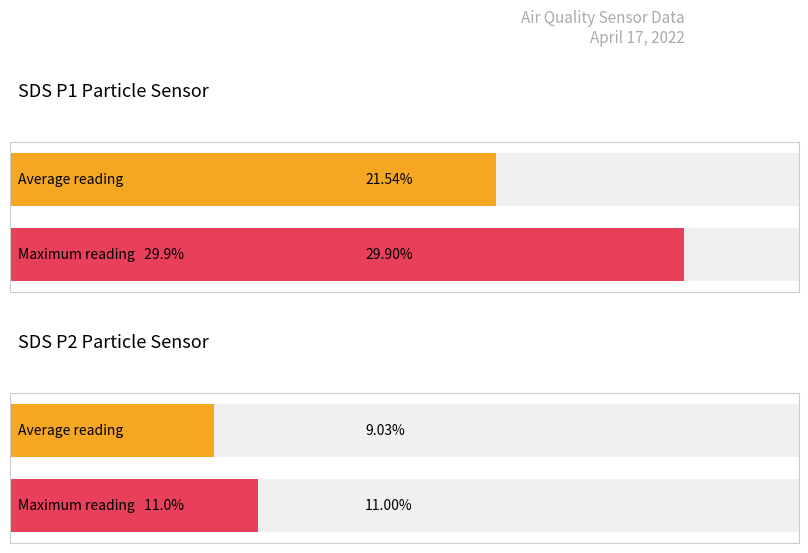

What are all the series names shown in the legend?

SDS_P1, SDS_P2